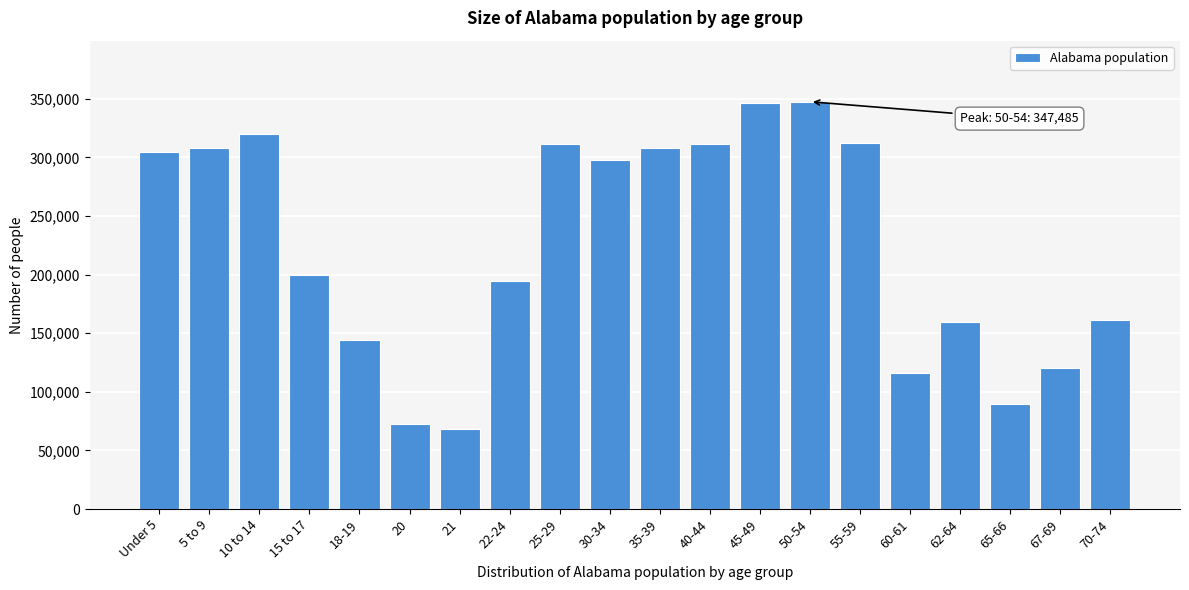

Is it true that the value at 60-61 is 116144?

True